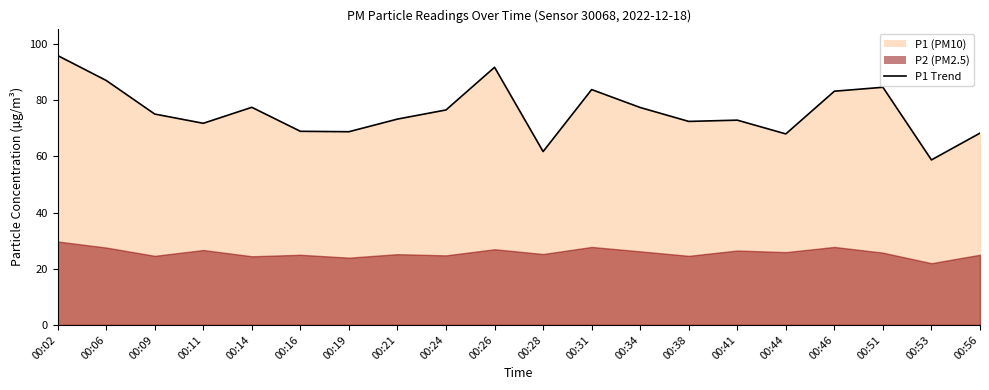

Approximately how many times larger is the value at 00:56 compared to 00:41?

0.9